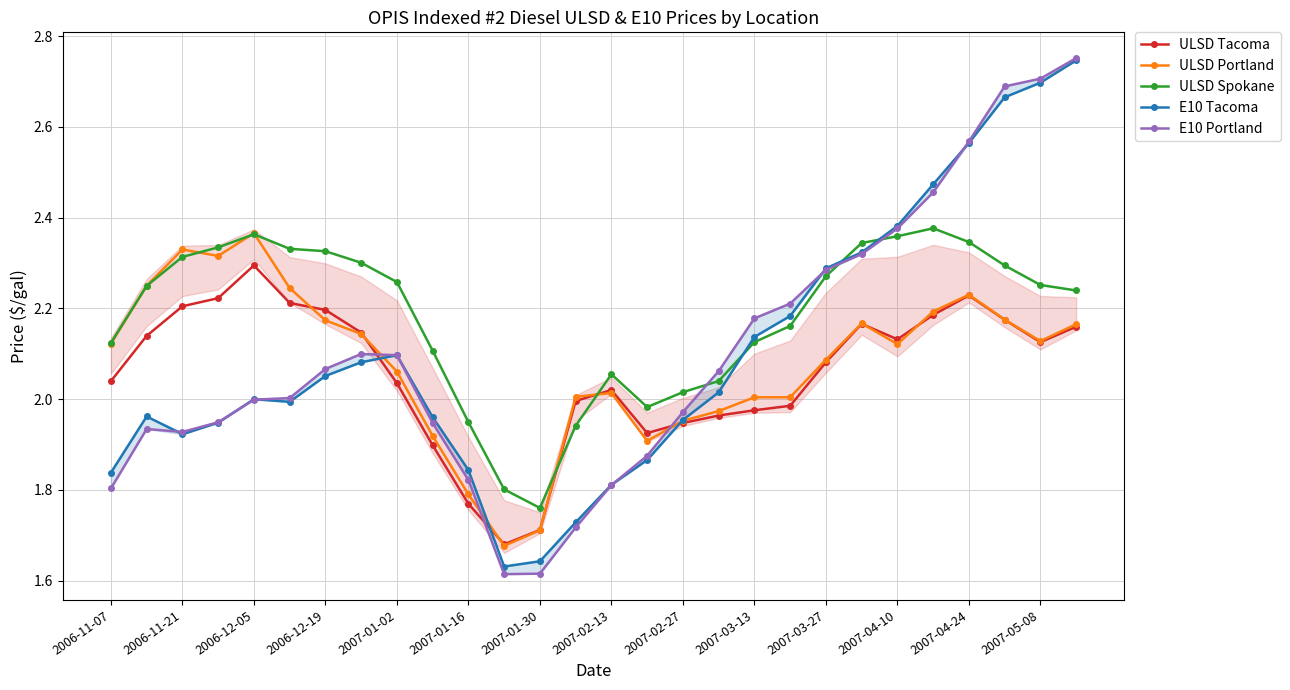

How many intersections are there between ULSD Spokane and ULSD Tacoma?

2